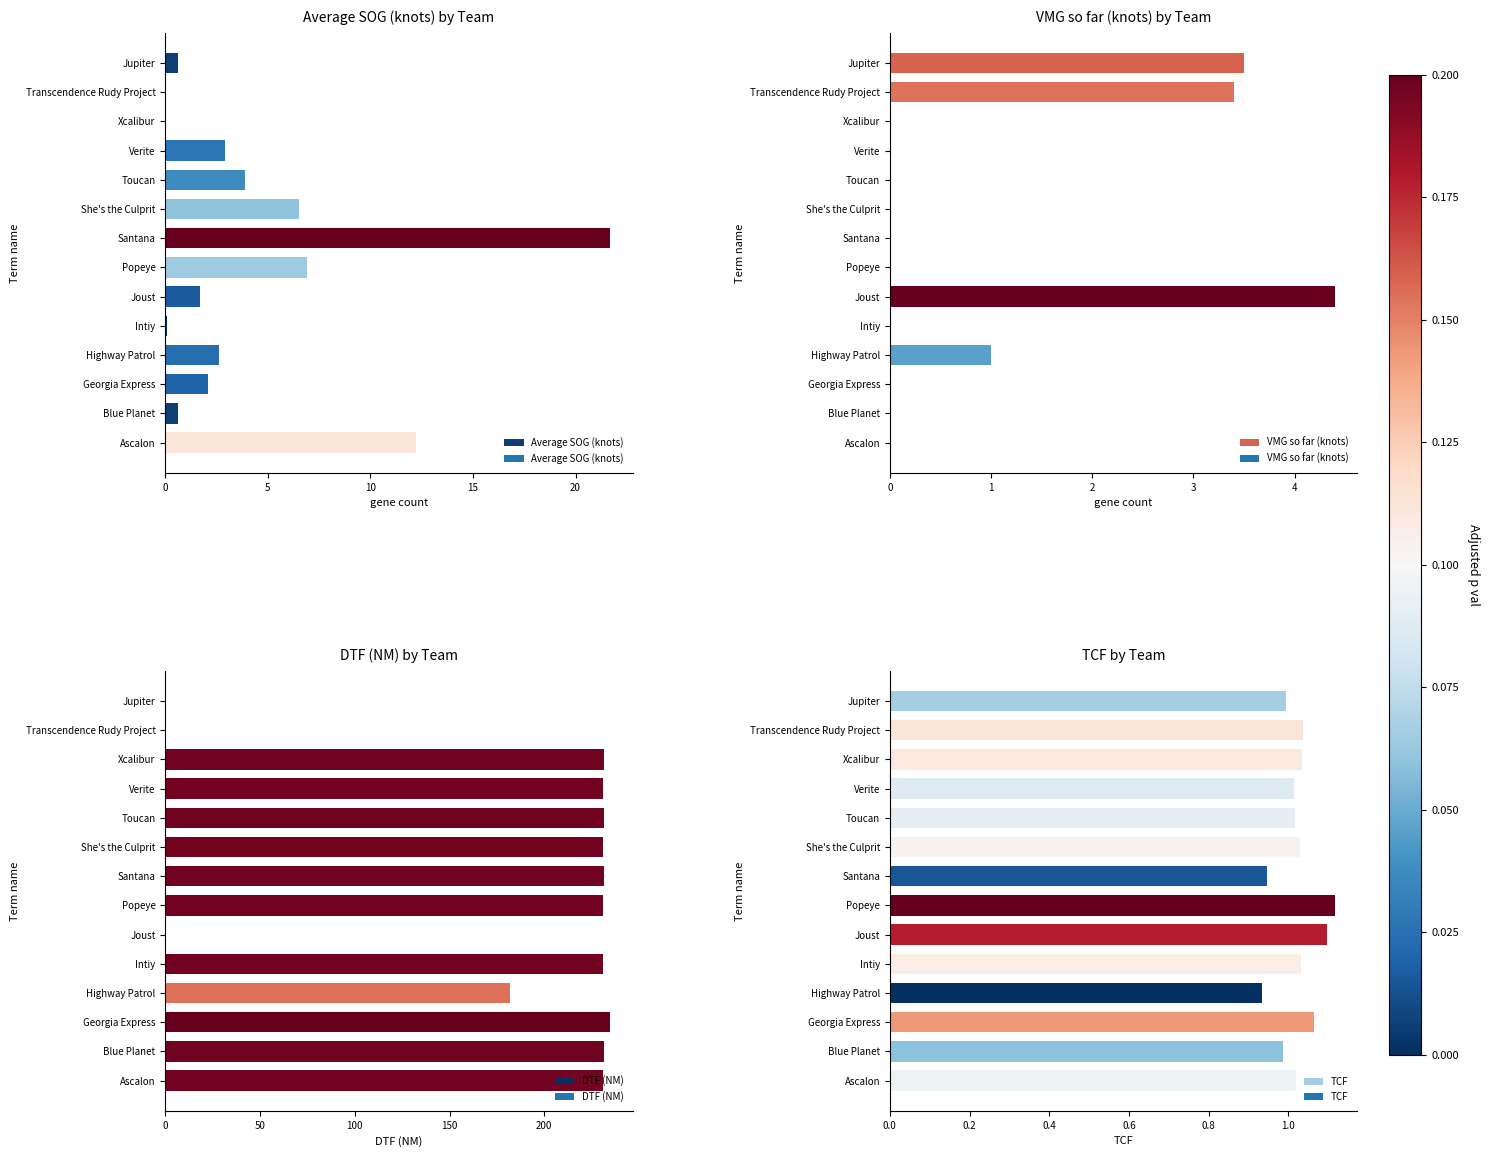

What is the sum of the Average SOG (knots) values at Georgia Express and Xcalibur?

2.1